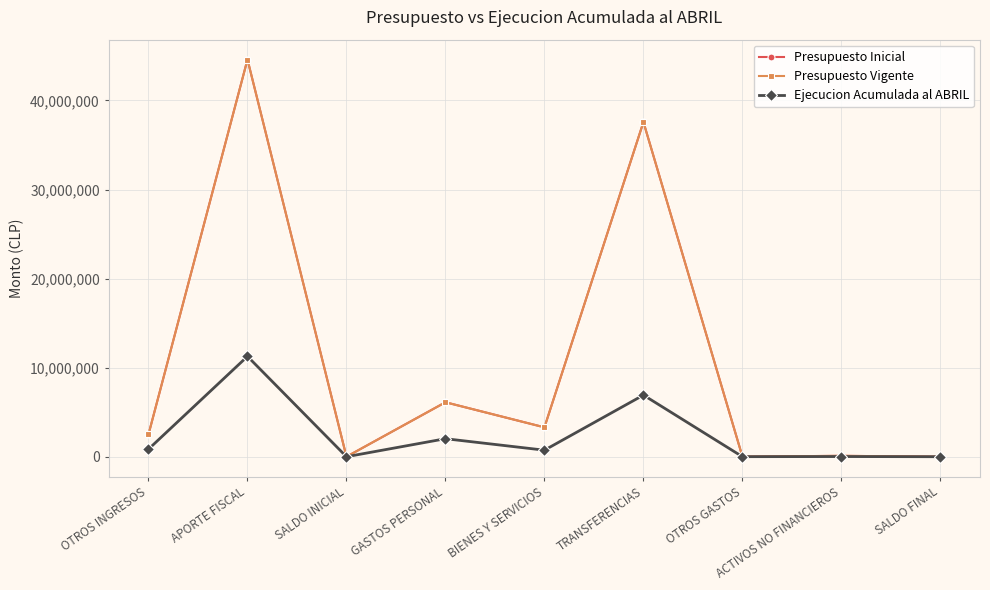

How many lines are shown in the chart?

3